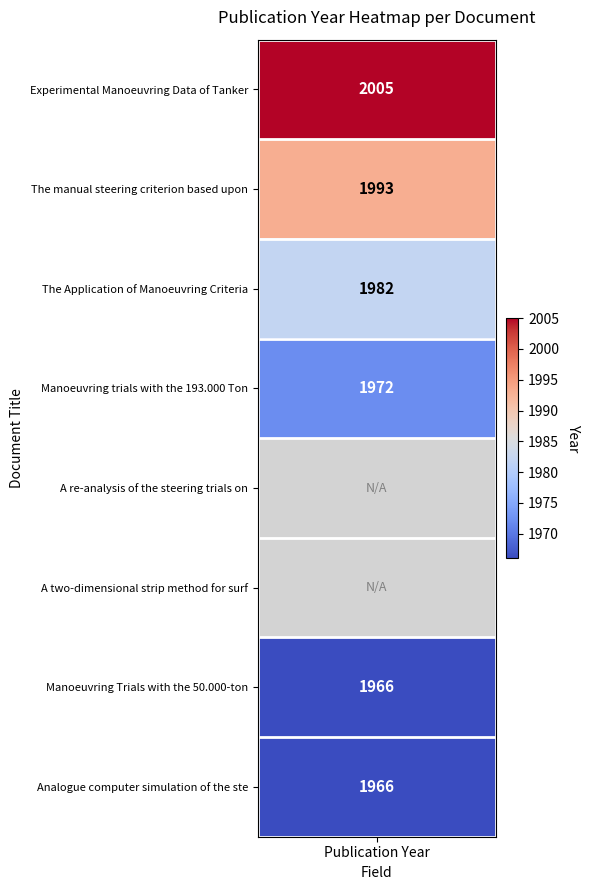

What is the sum of the values at 3 and 6?

3938